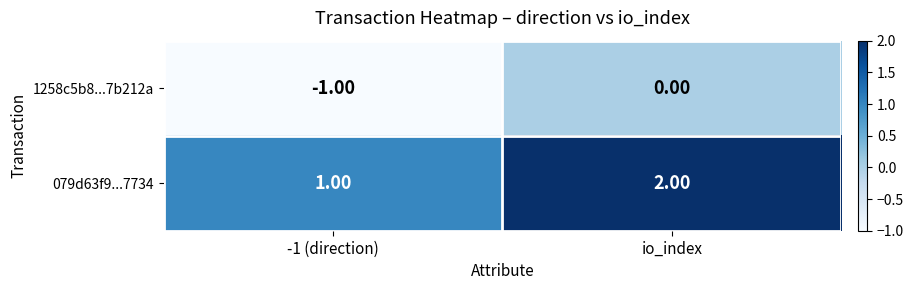

What is the sum of the 079d63f9...7734 values at -1 (direction) and io_index?

3